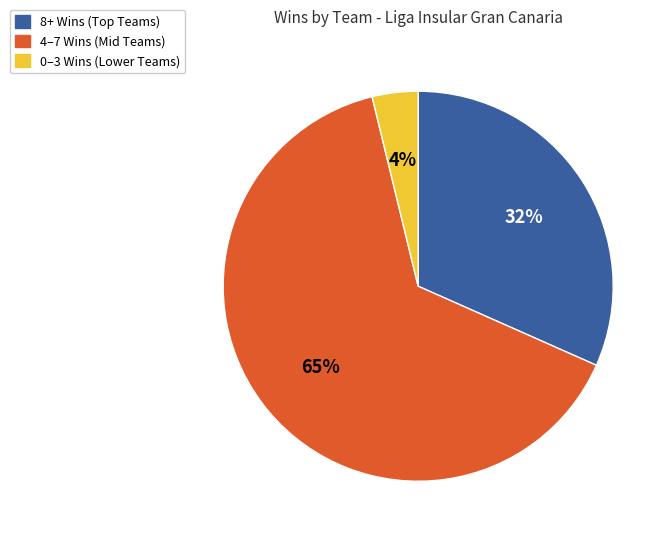

To the nearest percent, what is the combined percentage of 0–3 Wins (Lower Teams) and 4–7 Wins (Mid Teams)?

68%